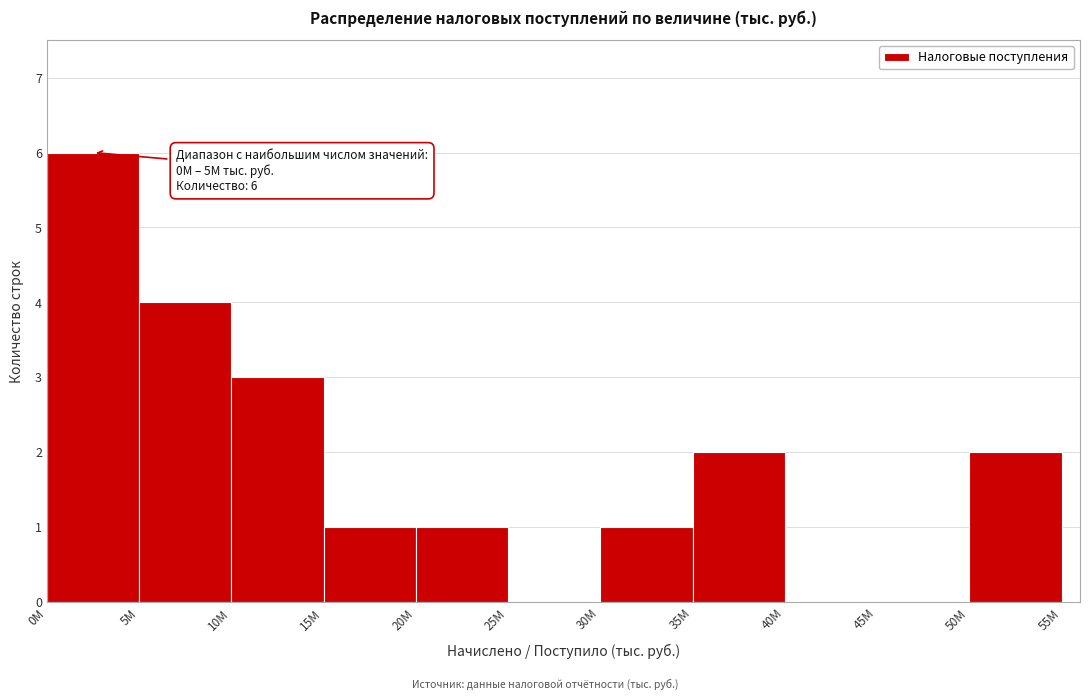

Reading left to right, transcribe all the data shown in this chart.

0M=6	5M=4	10M=3	15M=1	20M=1	25M=0	30M=1	35M=2	40M=0	45M=0	50M=2